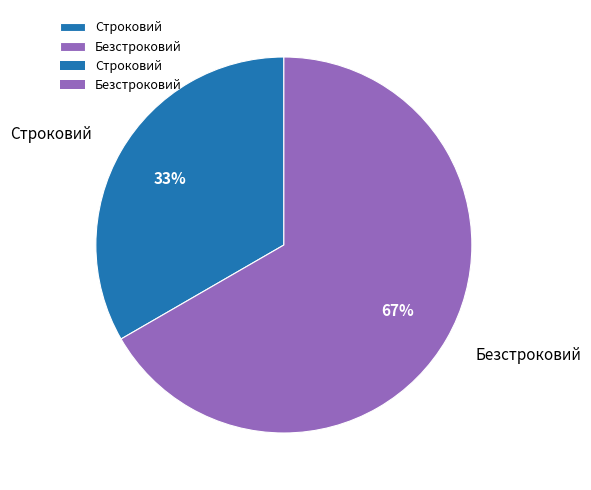

Is there a majority slice in this chart?

Yes